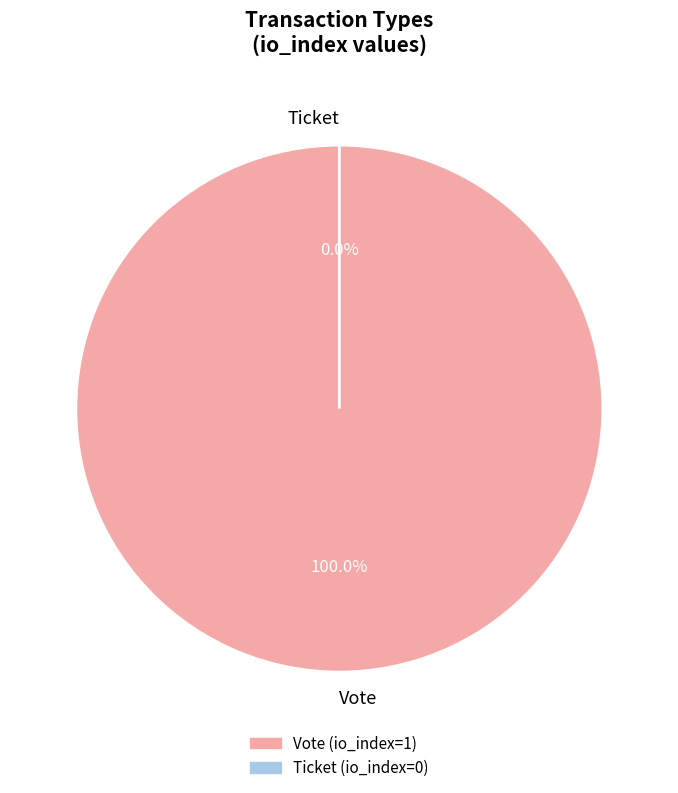

Which slice is the smallest?

Ticket